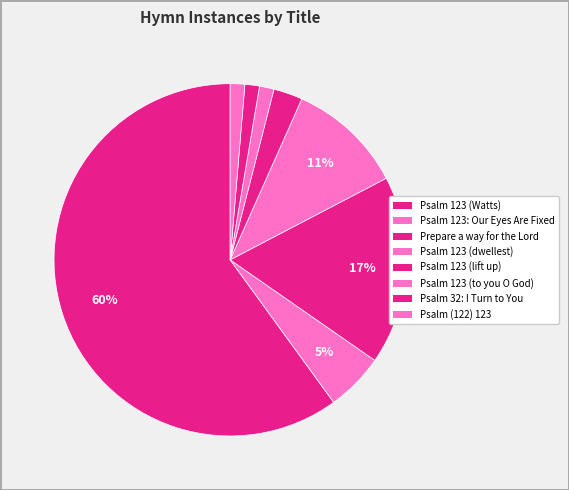

To the nearest percent, what portion does Prepare a way for the Lord represent?

17%